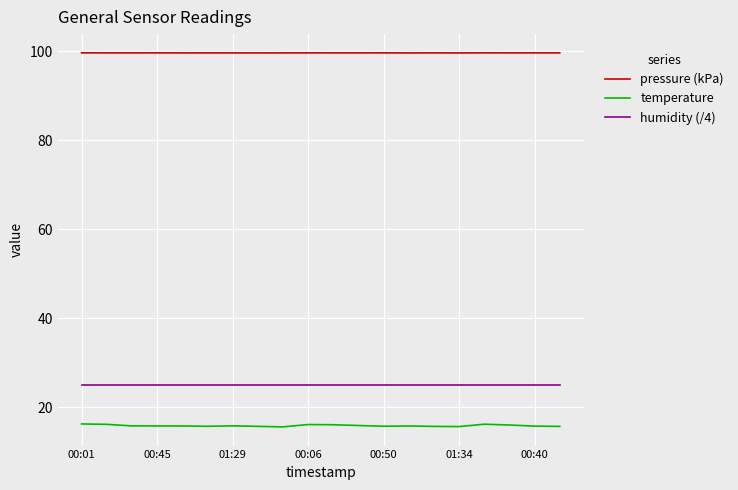

Which series has the widest spread of values?

temperature